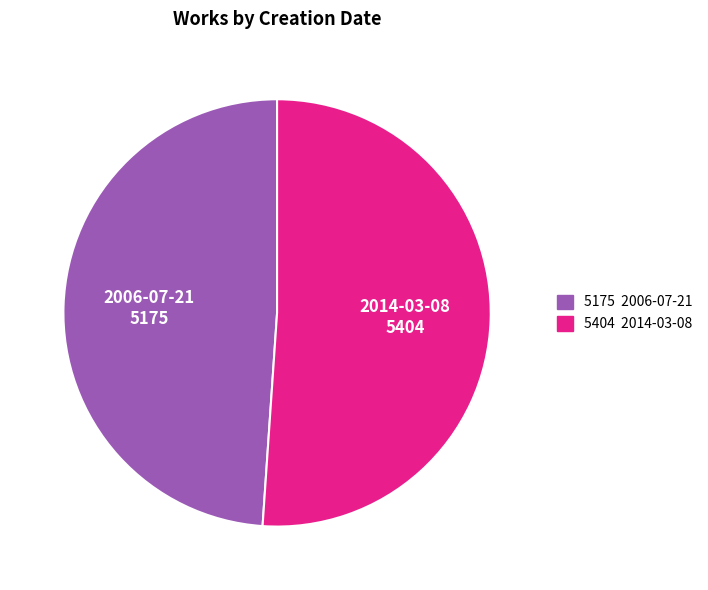

Is there any slice that represents more than half of the pie?

Yes